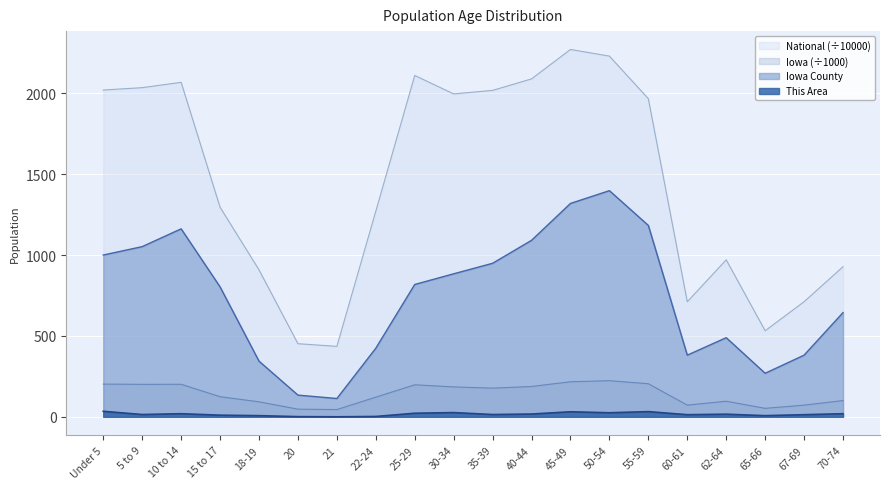

At how many categories does at least one series exceed 1519?

10